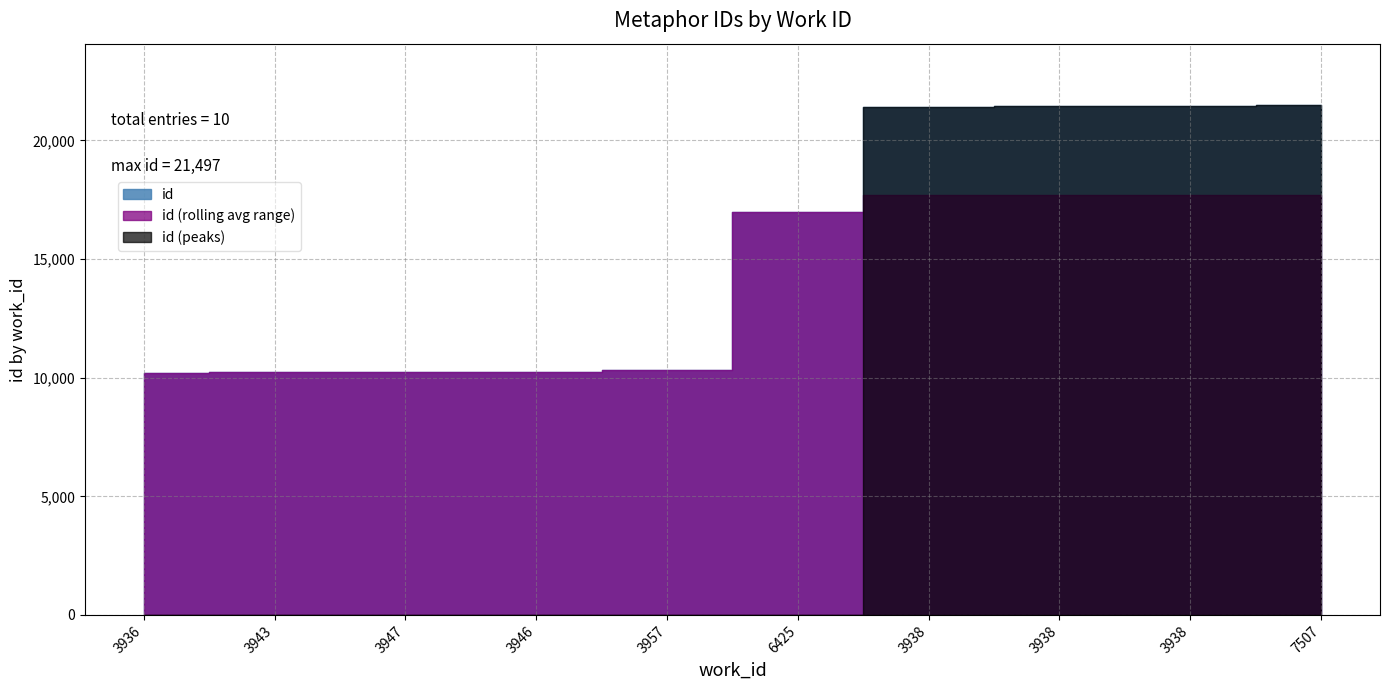

Reading right to left, what are all the values shown in this chart?

7507=21497	3938=21435	3938=21432	3938=21428	6425=16967	3957=10310	3946=10259	3947=10247	3943=10222	3936=10211